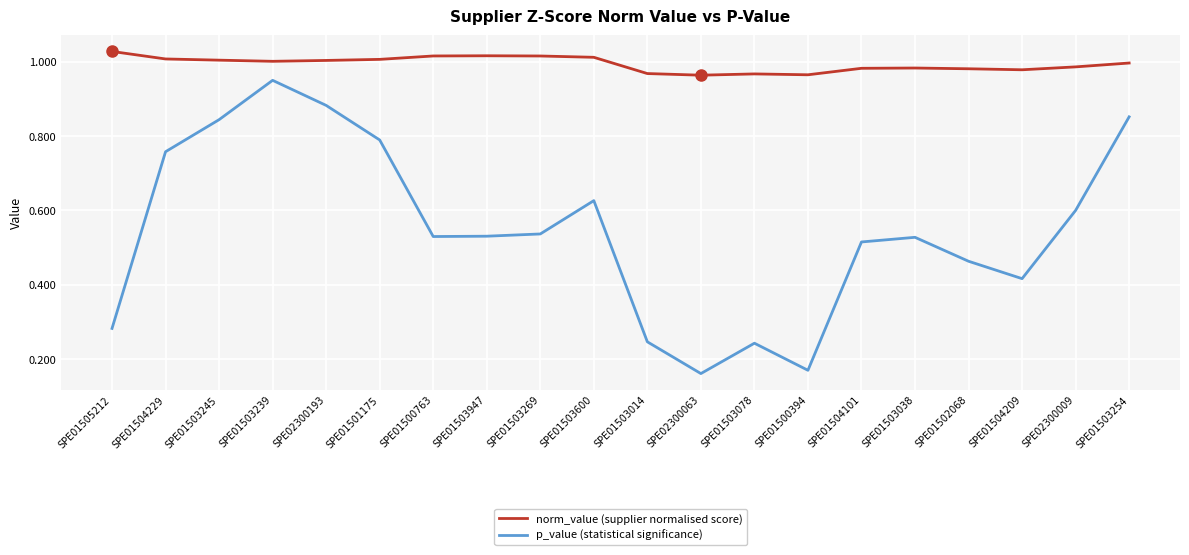

At which category is the sum across all series the highest?

SPE01503239